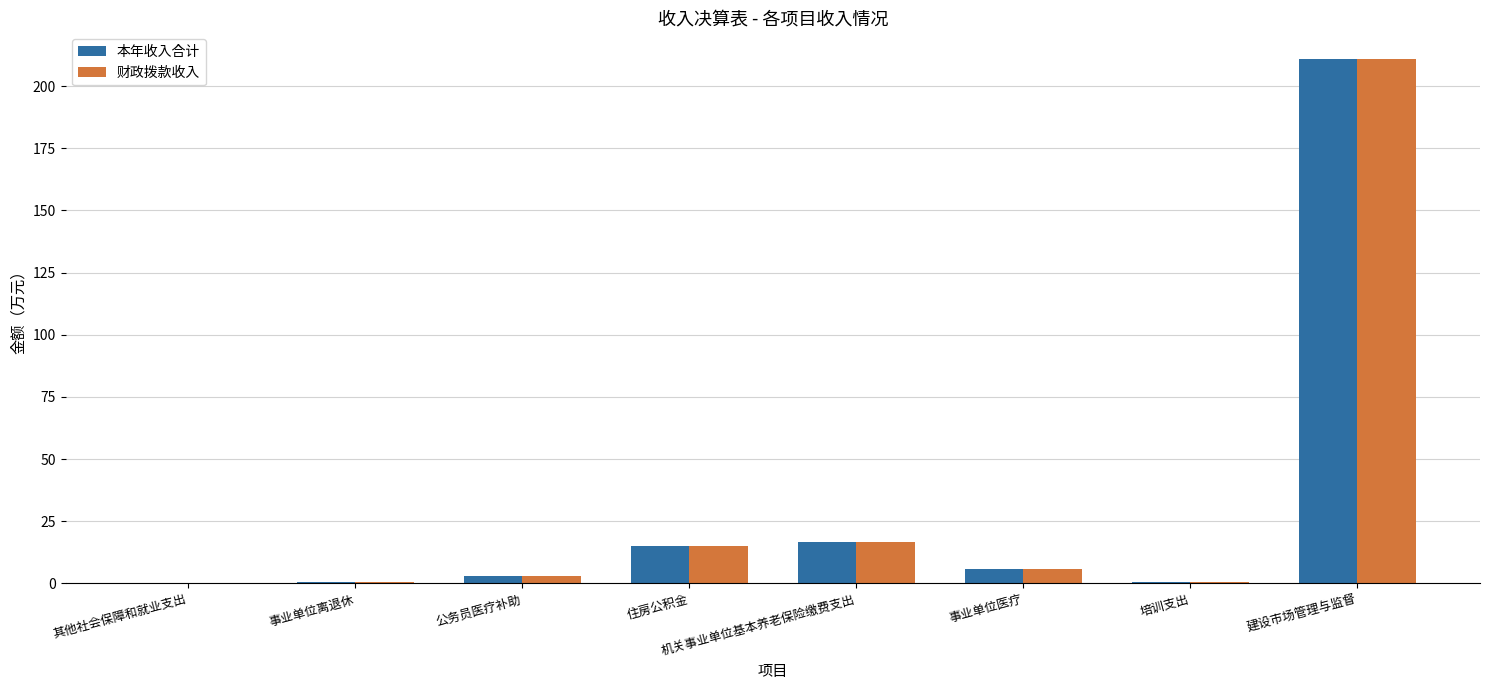

How many distinct data groups are displayed?

2